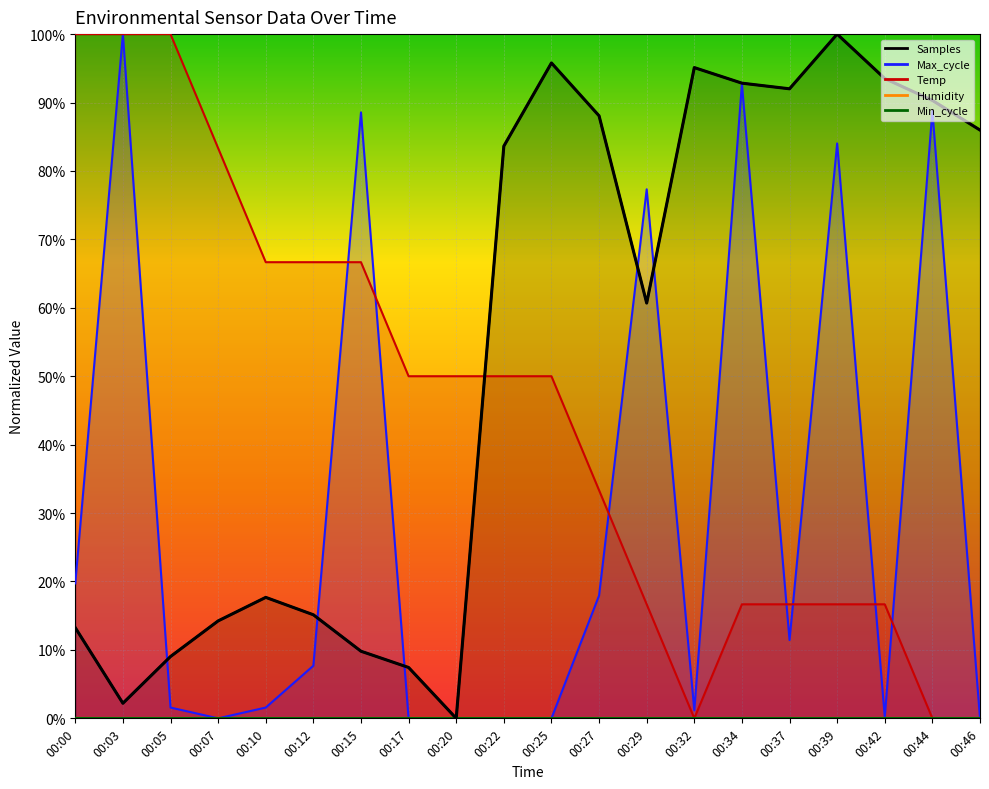

True or false: the data shows 0.0 at 00:17.

False